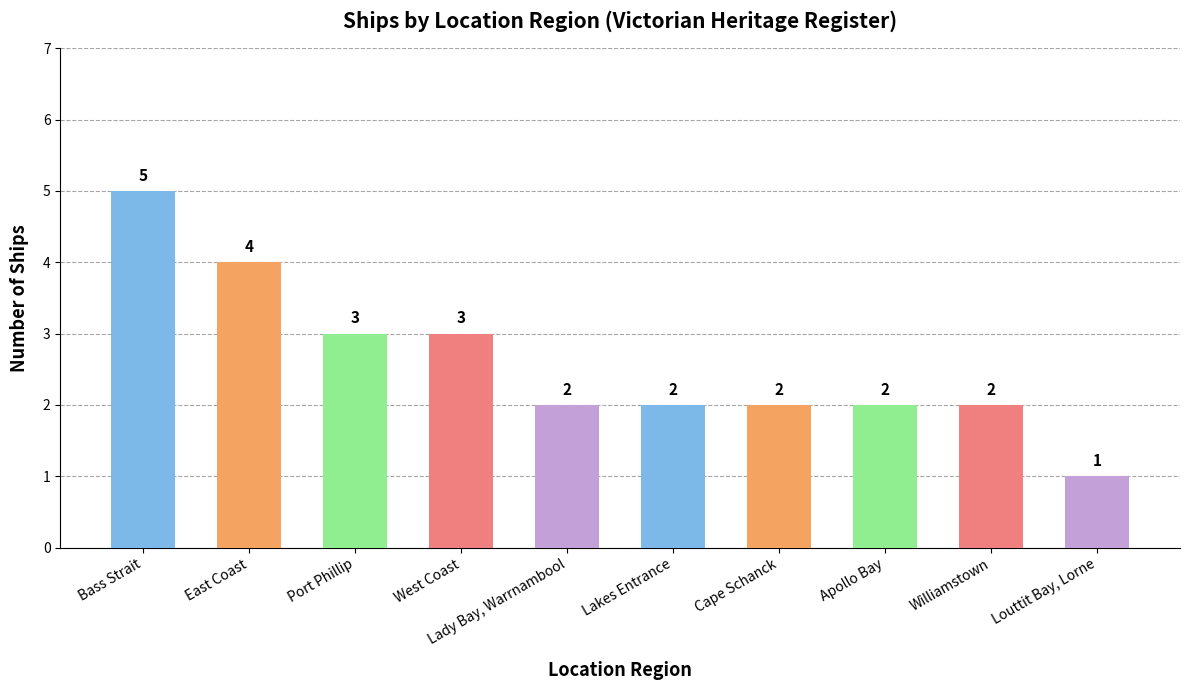

What is the difference between the maximum and minimum values?

4